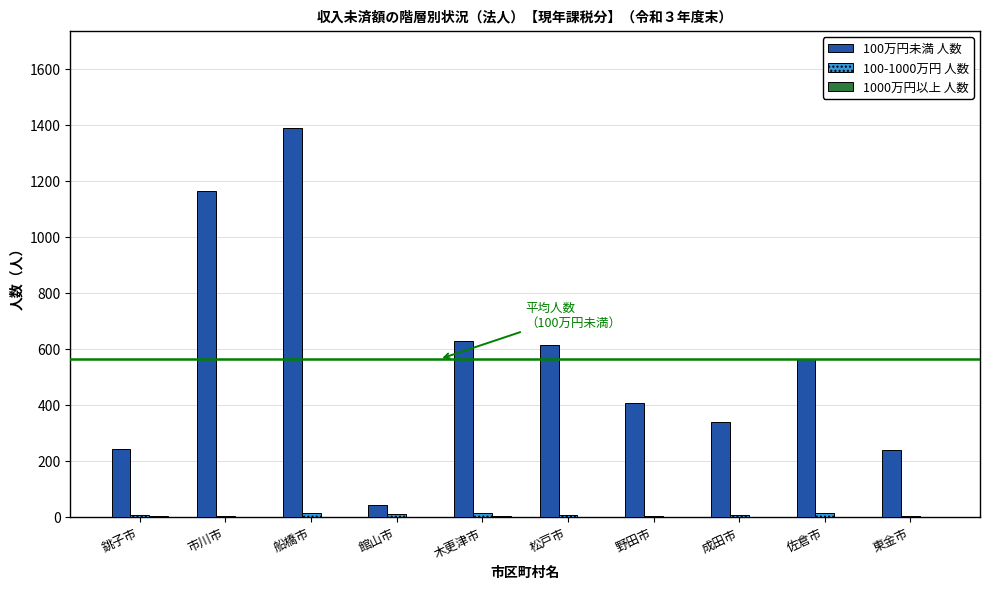

Count the number of data series in this chart.

3